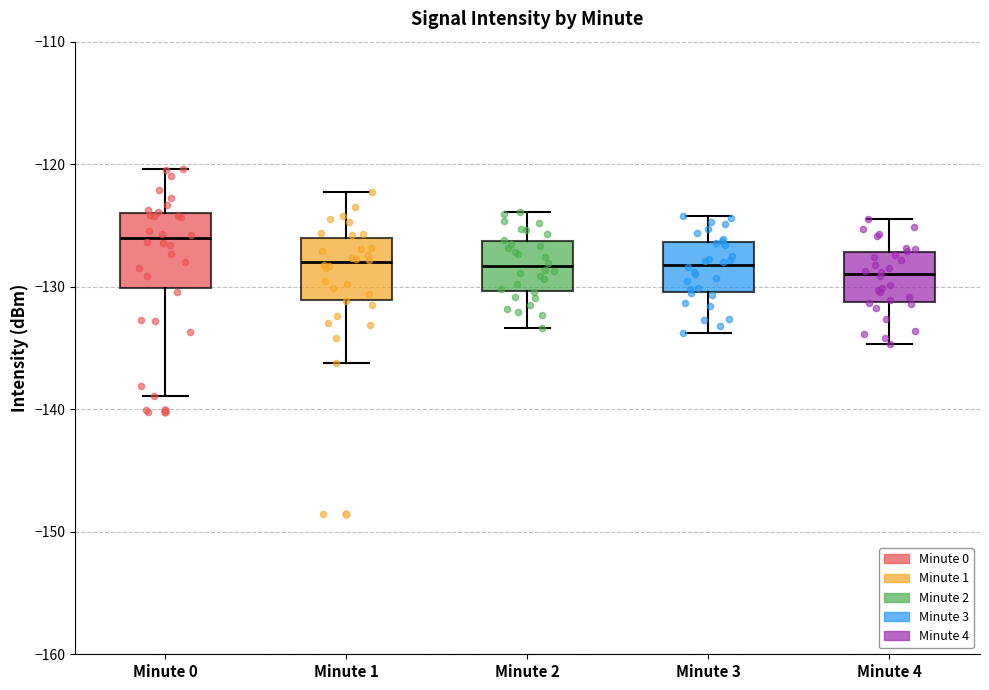

Reading left to right, read every box against the y-axis: the position of its median line, the range the box covers, and the ends of its whiskers. The values are not printed on the chart, so give them approximately, as read against the axis.

Minute 0: median -126, box -130 to -124, whiskers -139 to -120
Minute 1: median -128, box -131 to -126, whiskers -136 to -122
Minute 2: median -128, box -130 to -126, whiskers -133 to -124
Minute 3: median -128, box -130 to -126, whiskers -134 to -124
Minute 4: median -129, box -131 to -127, whiskers -135 to -124